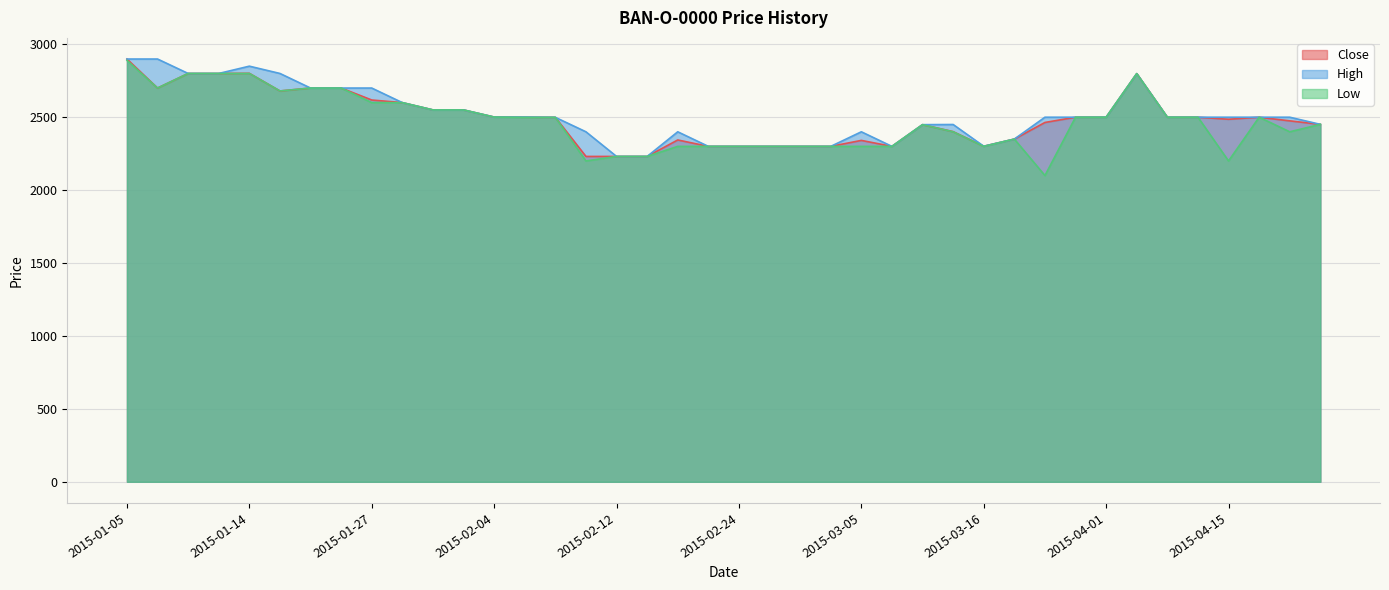

What is the total value across all series at 2015-02-12?

6693